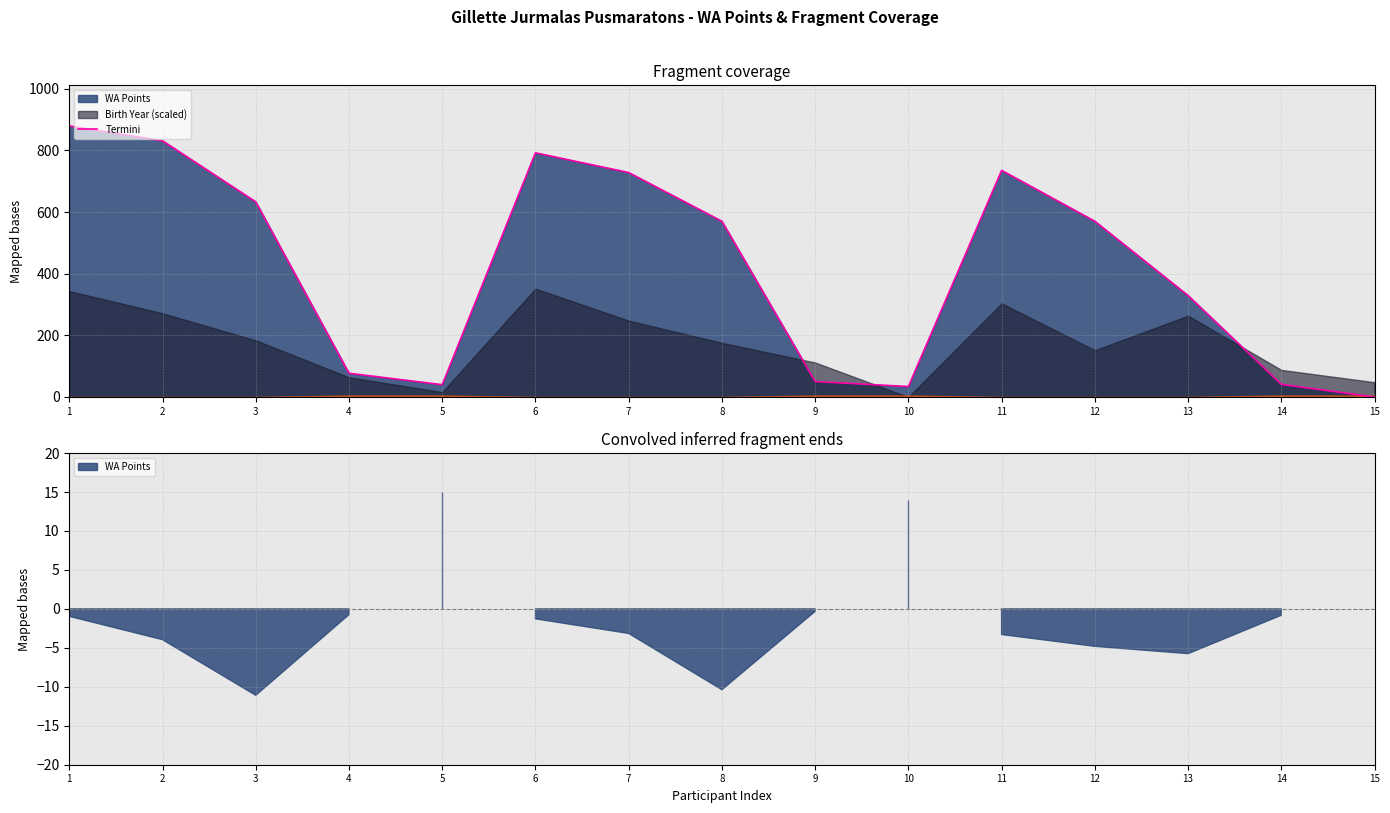

True or false: the data has more than 1 interior local peaks.

True